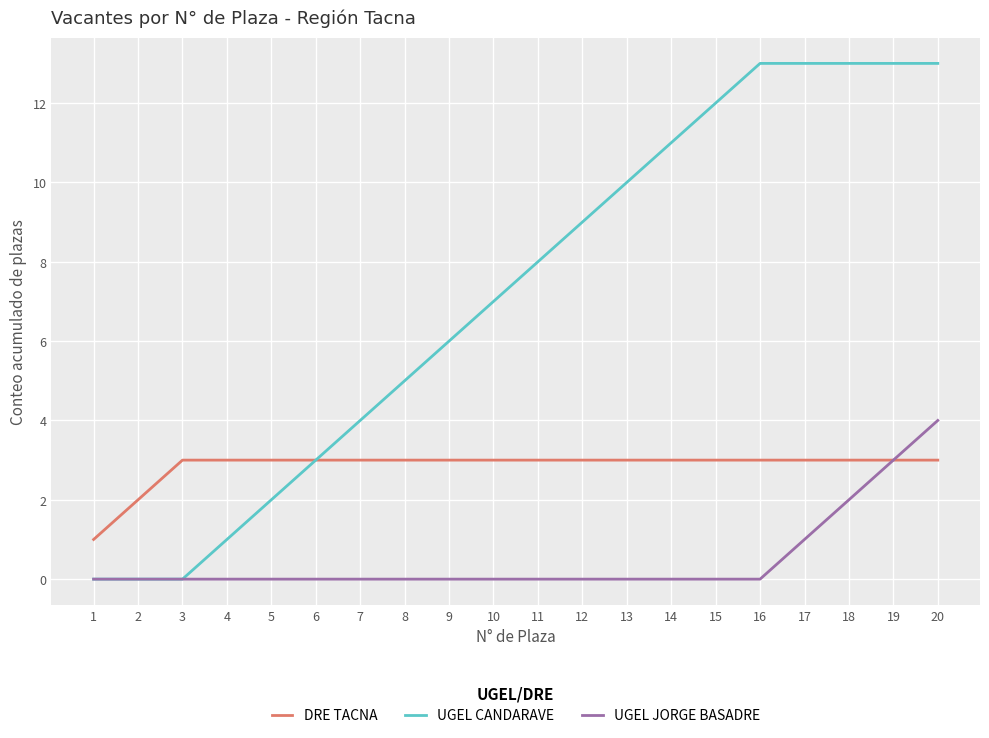

The value of UGEL JORGE BASADRE at 11 is 0. True or false?

True